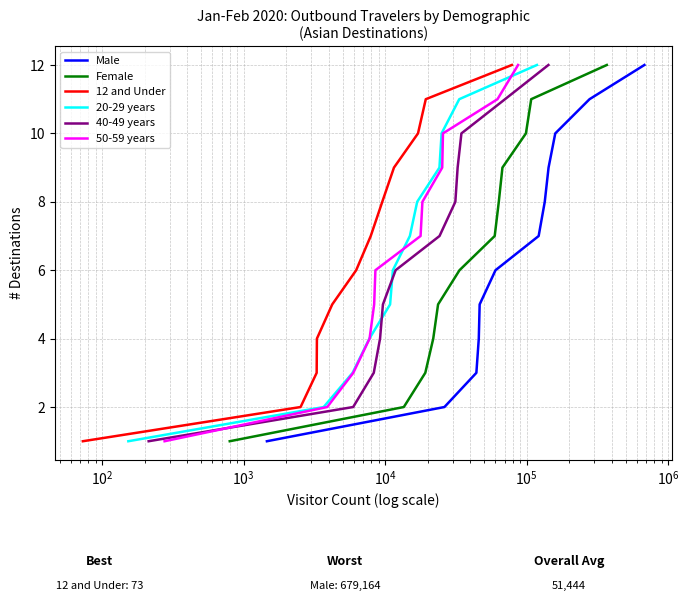

What is the highest value of the Male series?

12